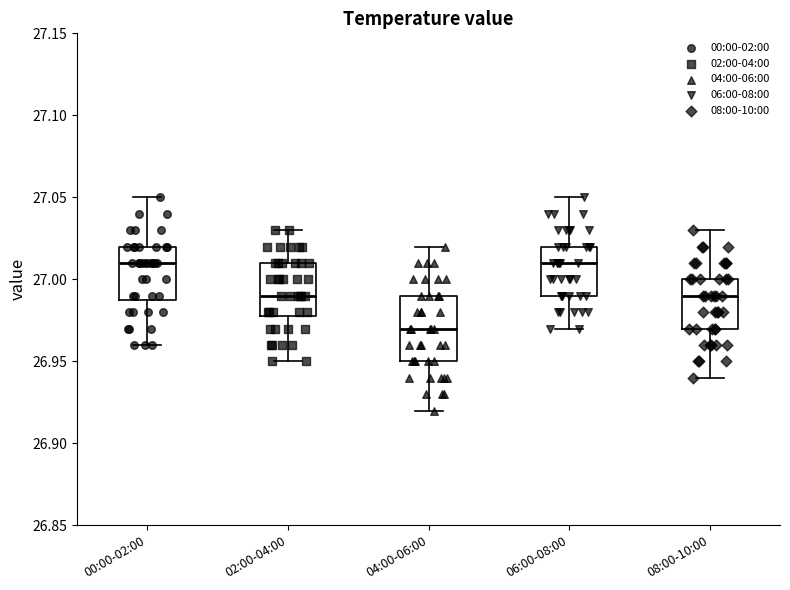

Reading left to right, read every box against the y-axis: the position of its median line, the range the box covers, and the ends of its whiskers. The values are not printed on the chart, so give them approximately, as read against the axis.

00:00-02:00: median 27.01, box 26.99 to 27.02, whiskers 26.96 to 27.05
02:00-04:00: median 26.99, box 26.98 to 27.01, whiskers 26.95 to 27.03
04:00-06:00: median 26.97, box 26.95 to 26.99, whiskers 26.92 to 27.02
06:00-08:00: median 27.01, box 26.99 to 27.02, whiskers 26.97 to 27.05
08:00-10:00: median 26.99, box 26.97 to 27.00, whiskers 26.94 to 27.03